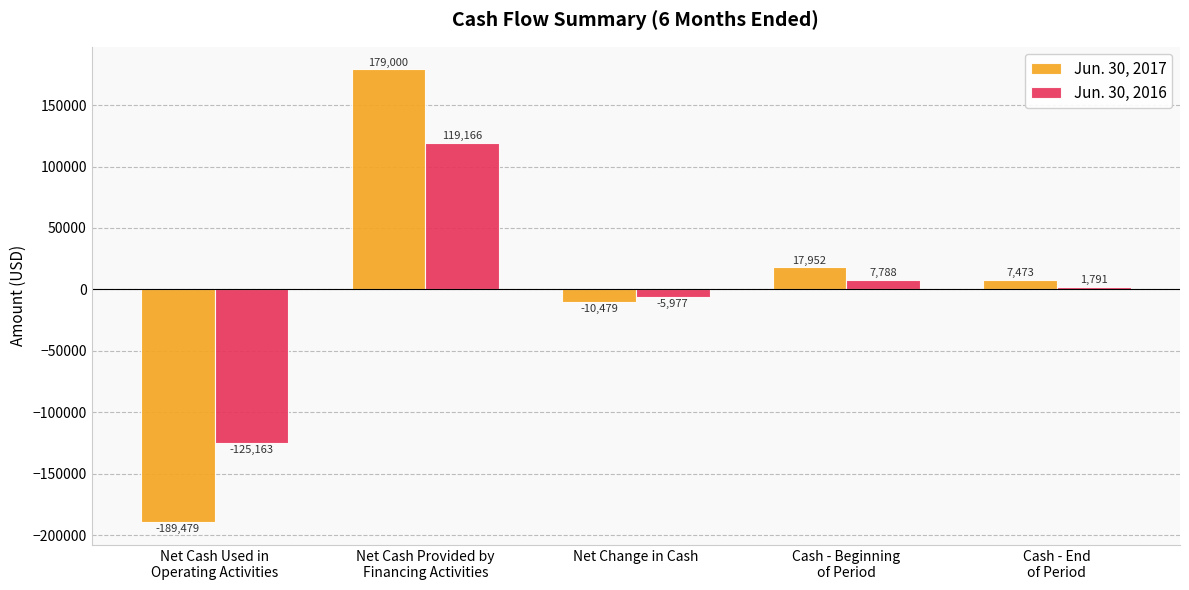

What are all the series names shown in the legend?

Jun. 30, 2017, Jun. 30, 2016